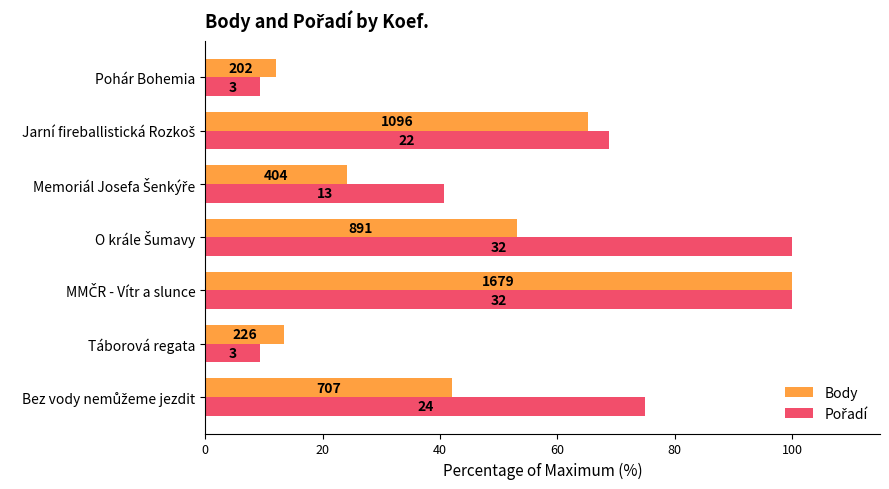

At how many categories does at least one series exceed 49?

4